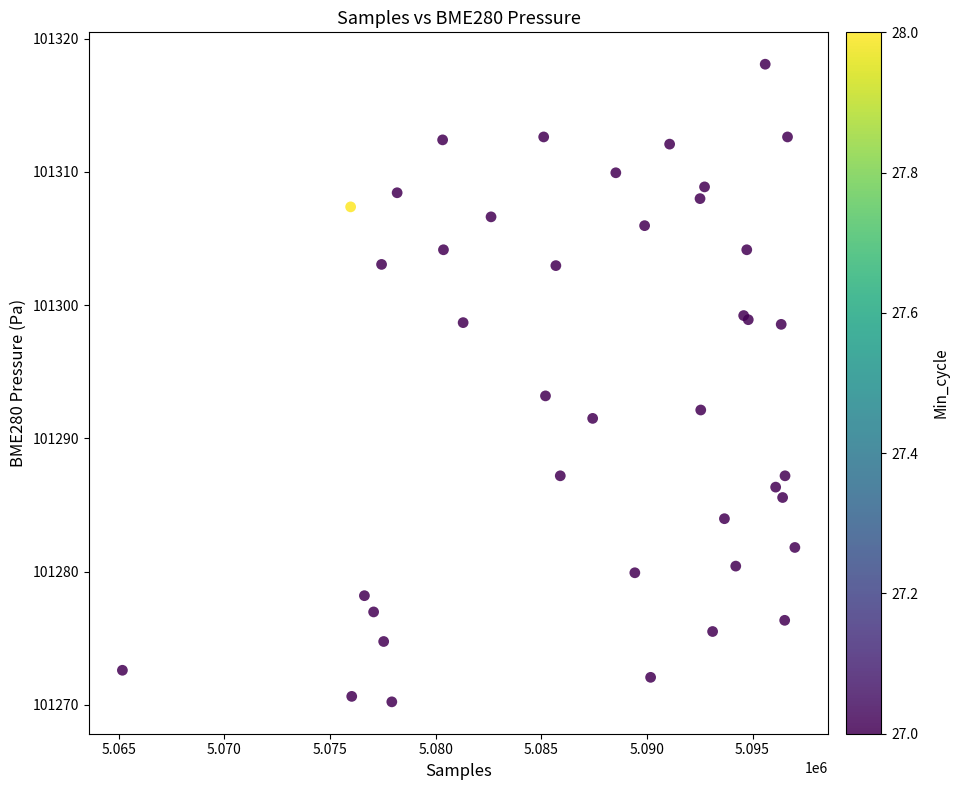

What Y value in the scatter plot is closest to 101294?

101293.2